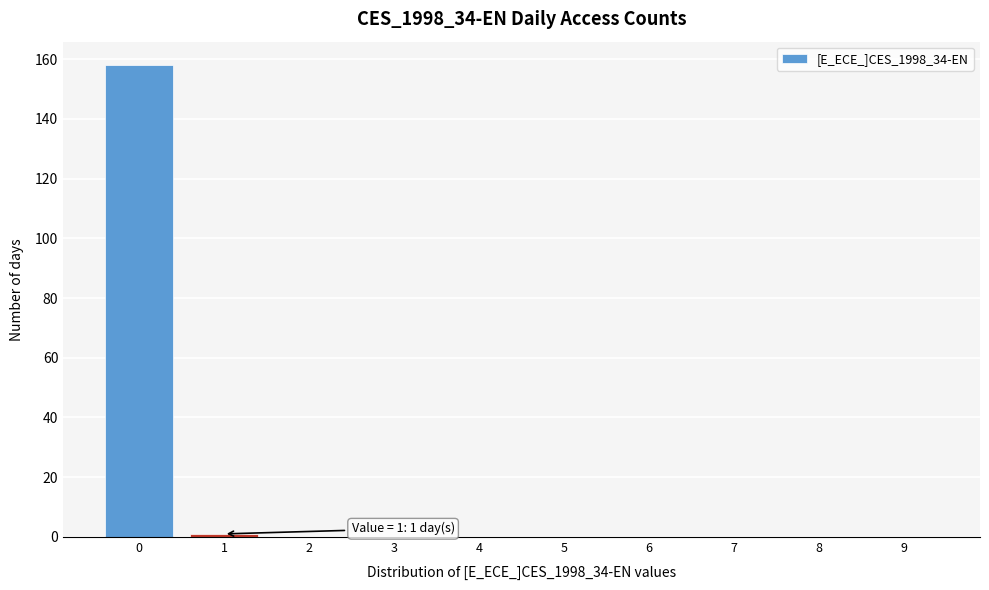

Reading right to left, list all the values displayed in this chart.

9=0	8=0	7=0	6=0	5=0	4=0	3=0	2=0	1=1	0=158